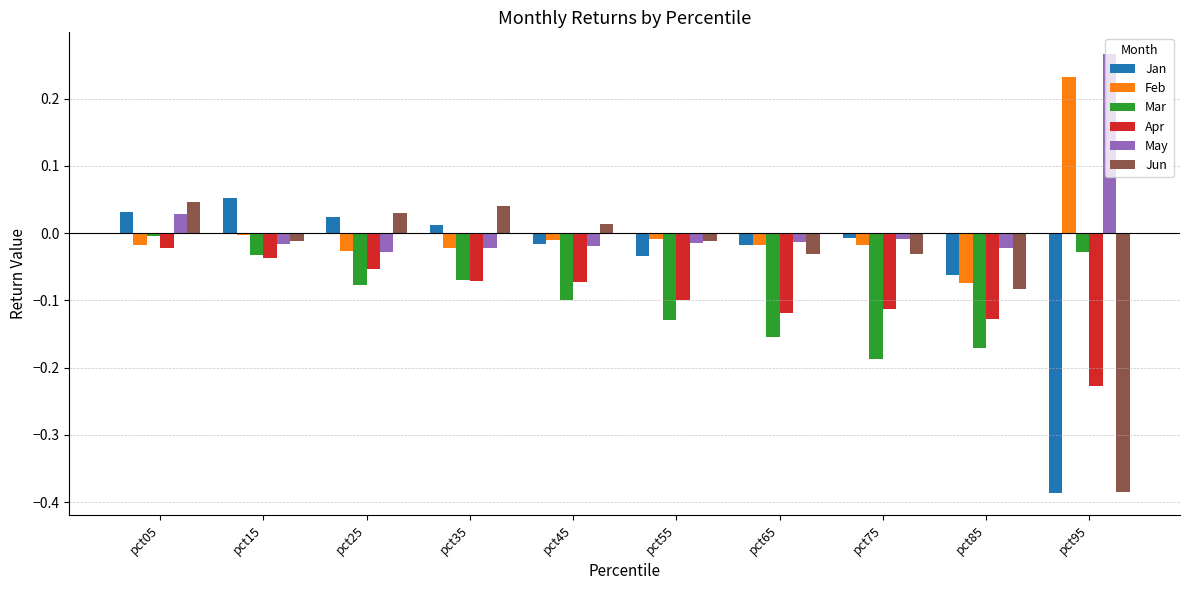

What is the difference between the highest and lowest values at pct95?

0.7